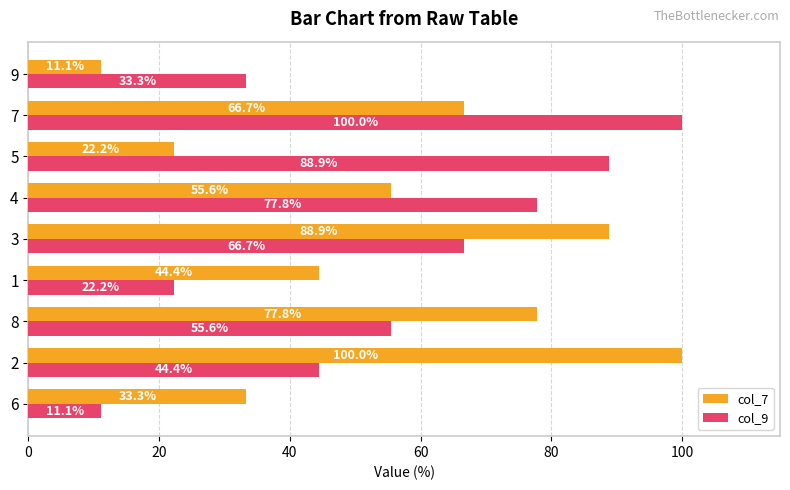

Is the value of col_9 at 2 greater than the value of col_7 at 3?

No